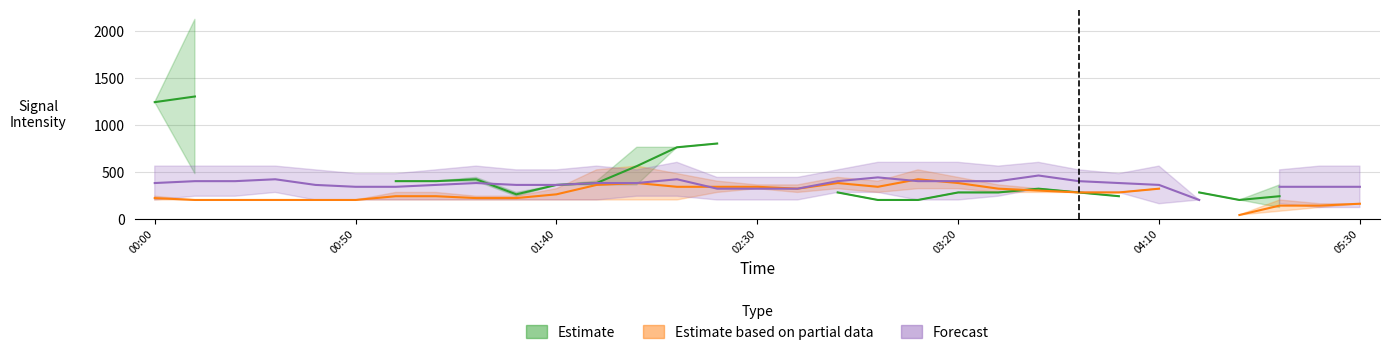

Which series has the largest range (max minus min)?

Estimate